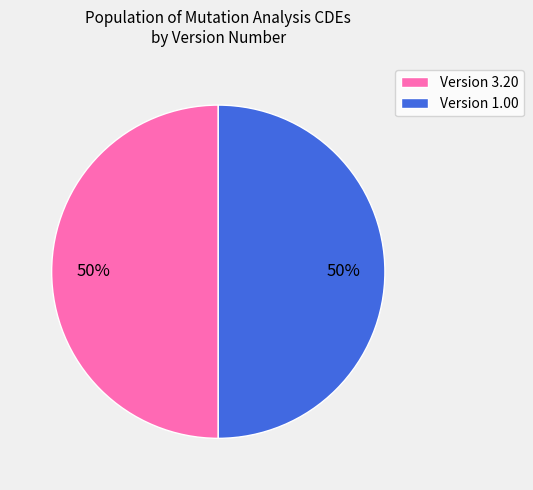

Is it true that Version 1.00 is 37% of the pie?

False